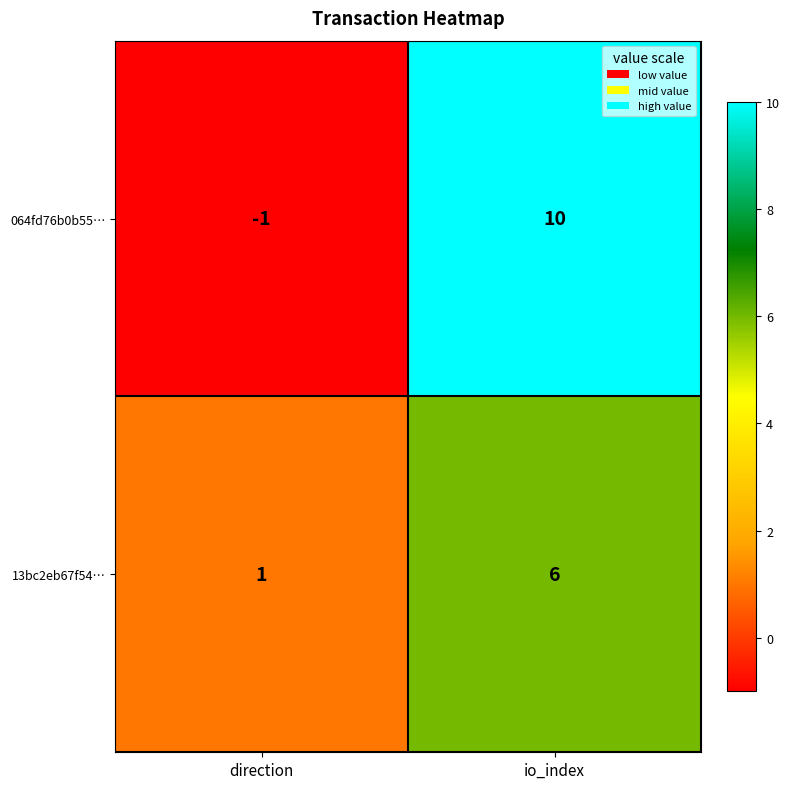

What is the maximum value shown in the chart?

10